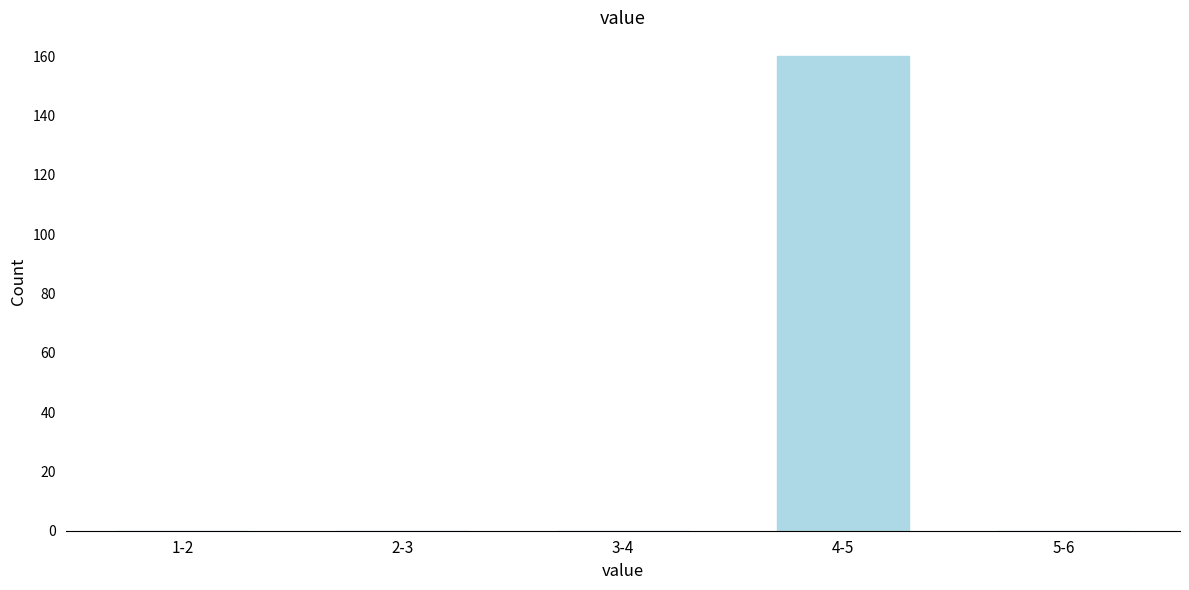

Reading right to left, what are all the values shown in this chart?

5-6=0	4-5=160	3-4=0	2-3=0	1-2=0